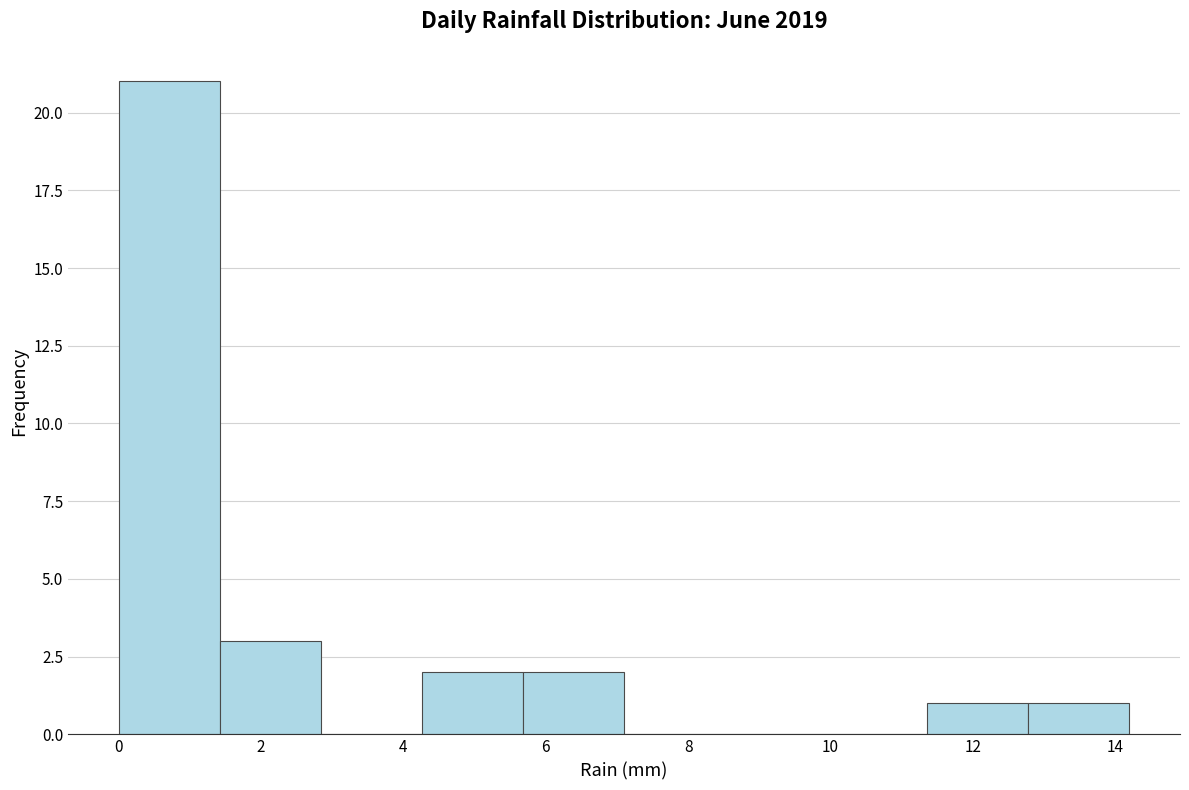

Reading left to right, transcribe this chart: for each bar, give the range it covers on the x-axis and its height. Neither the bar edges nor the heights are printed on the chart, so give them approximately, as read against the axes.

0.00 to 1.42: 21
1.42 to 2.84: 3
2.84 to 4.26: 0
4.26 to 5.68: 2
5.68 to 7.10: 2
7.10 to 8.52: 0
8.52 to 9.94: 0
9.94 to 11.36: 0
11.36 to 12.78: 1
12.78 to 14.20: 1